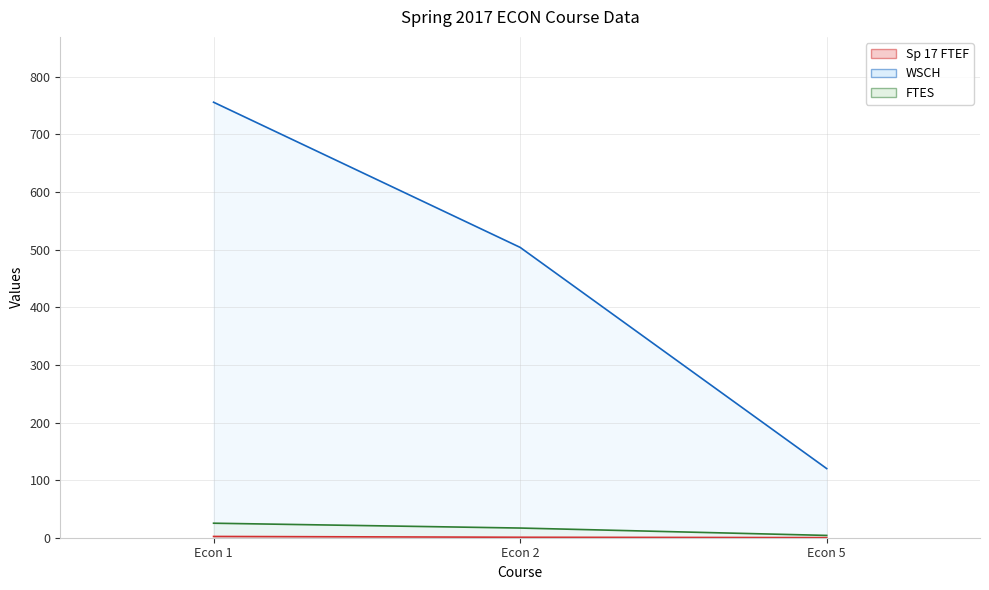

At which label is WSCH closest to 438?

Econ 2